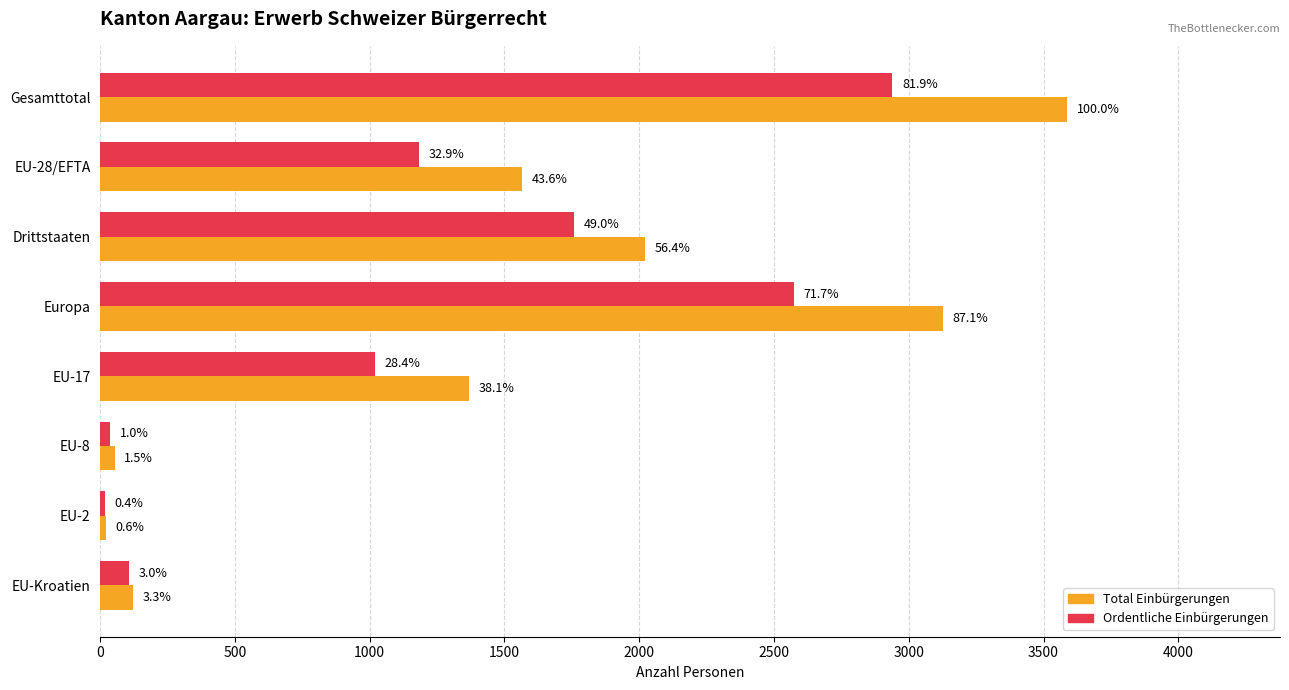

Reading left to right, extract all data points from this chart.

Total Einbürgerungen: 3588	1565	2023	3126	1368	53	22	120
Ordentliche Einbürgerungen: 2939	1181	1758	2574	1020	37	16	106